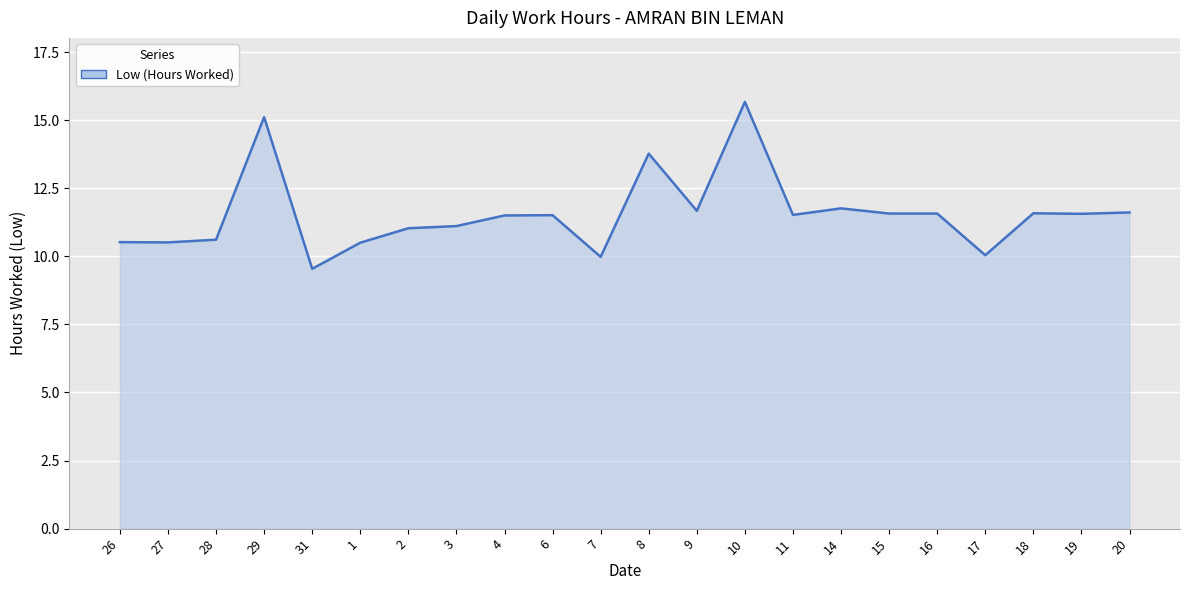

What is the greatest value displayed?

15.7